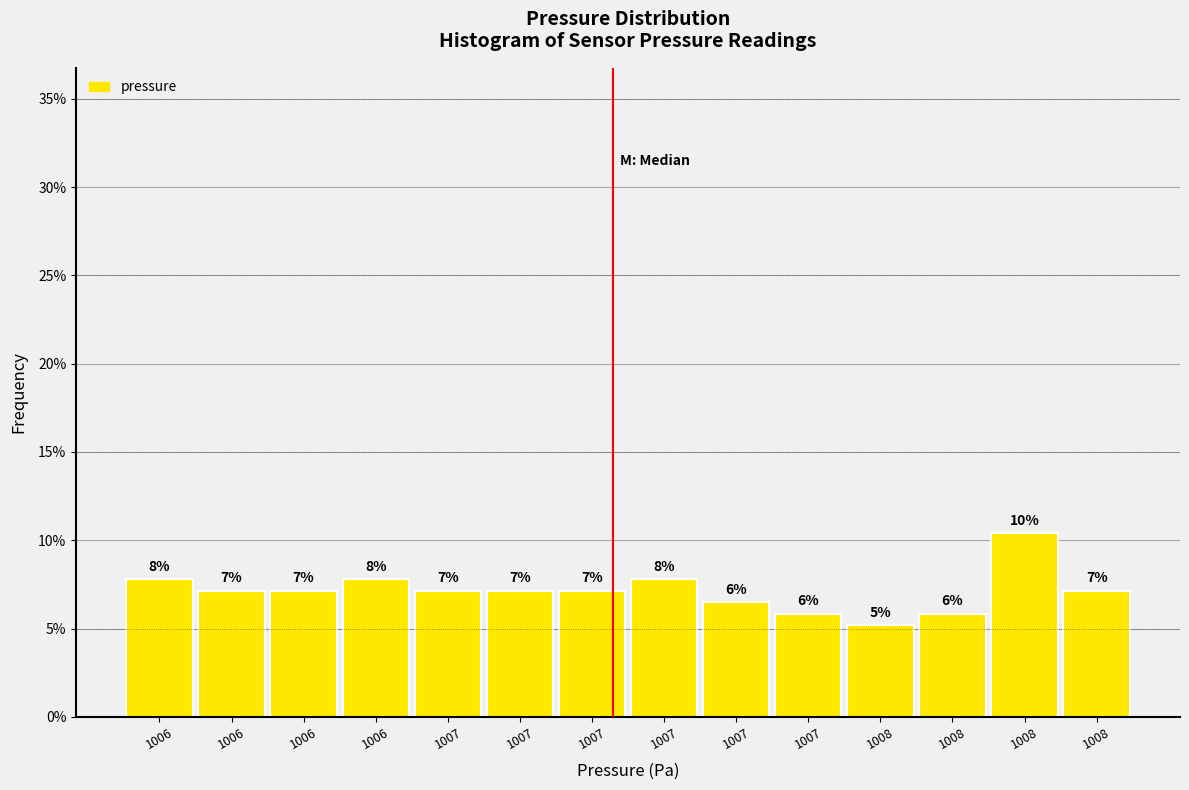

How many bars are there in total?

14